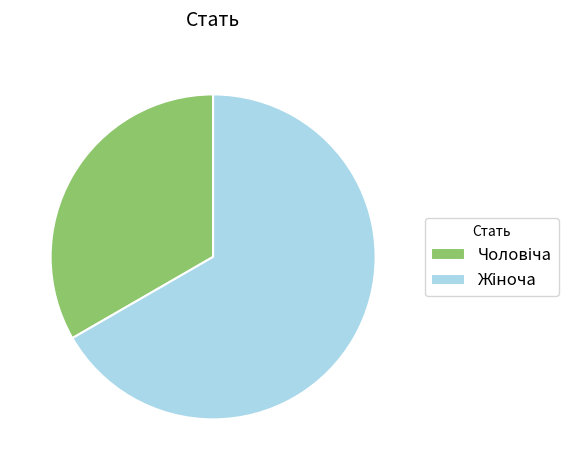

Is there a majority slice in this chart?

Yes